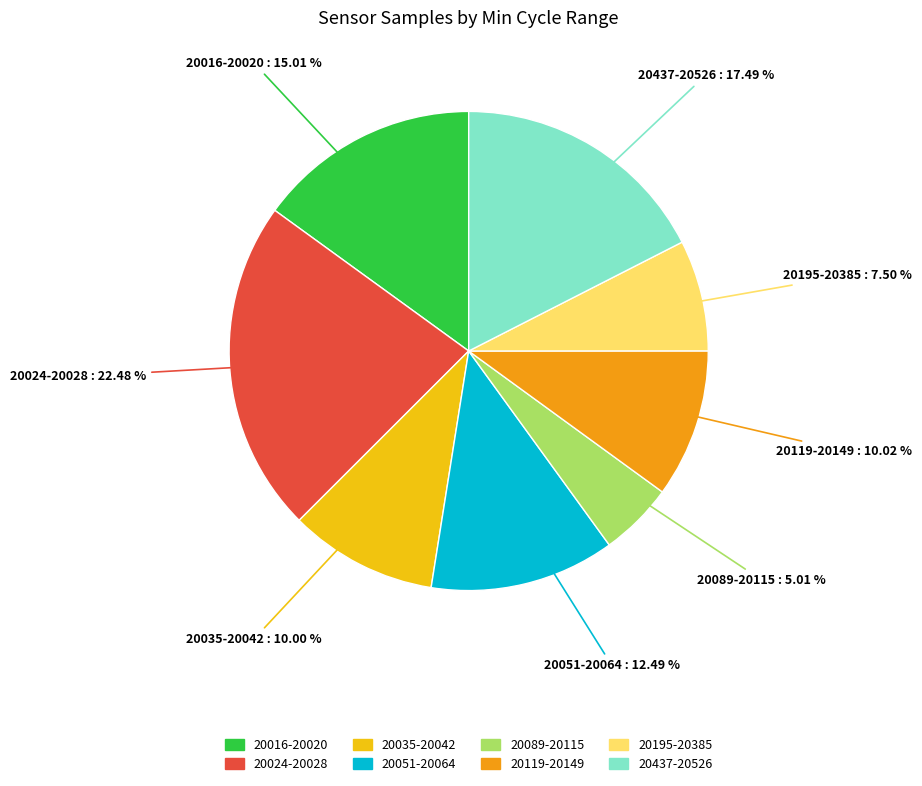

Does any single category account for the majority?

No